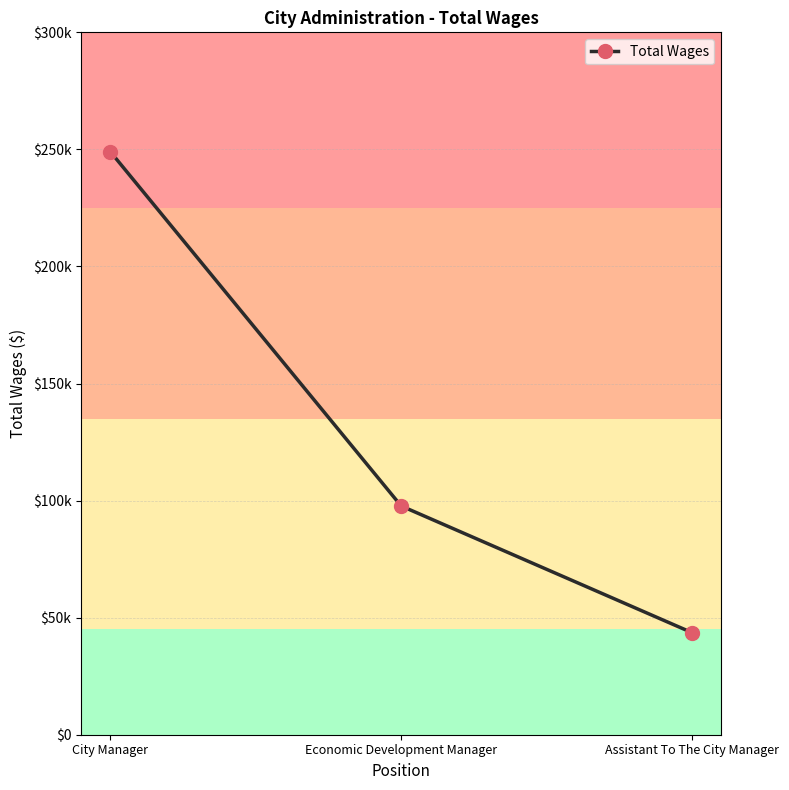

What is the change in value from City Manager to Economic Development Manager?

-151381